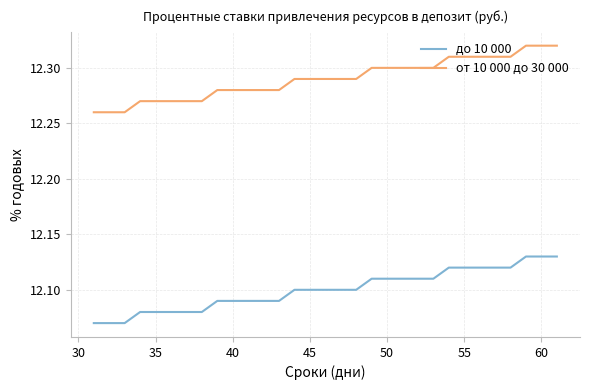

Which series has the largest total across all categories?

от 10 000 до 30 000